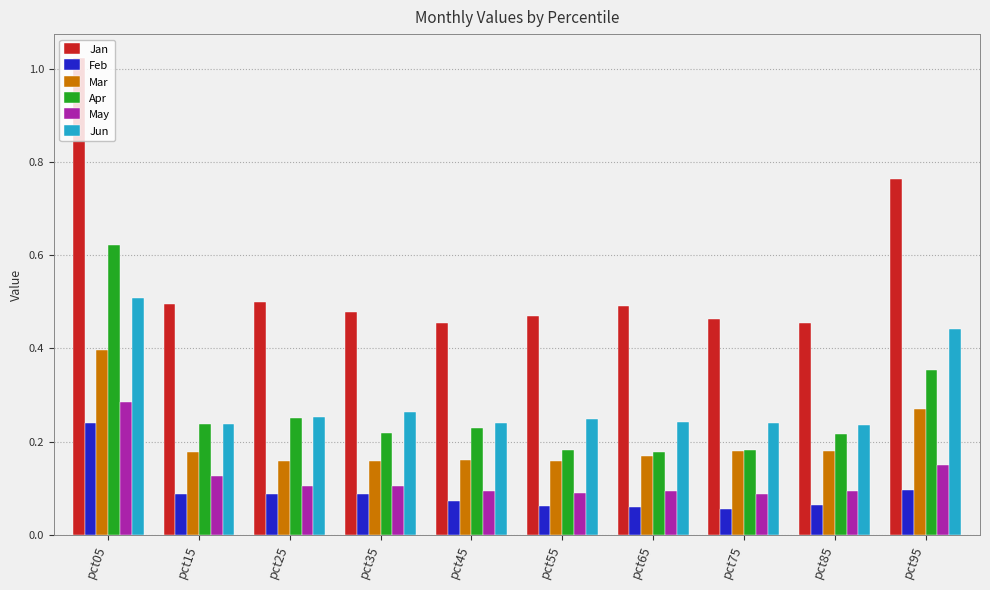

Is the value of Mar at pct35 greater than the value of Jan at pct55?

No